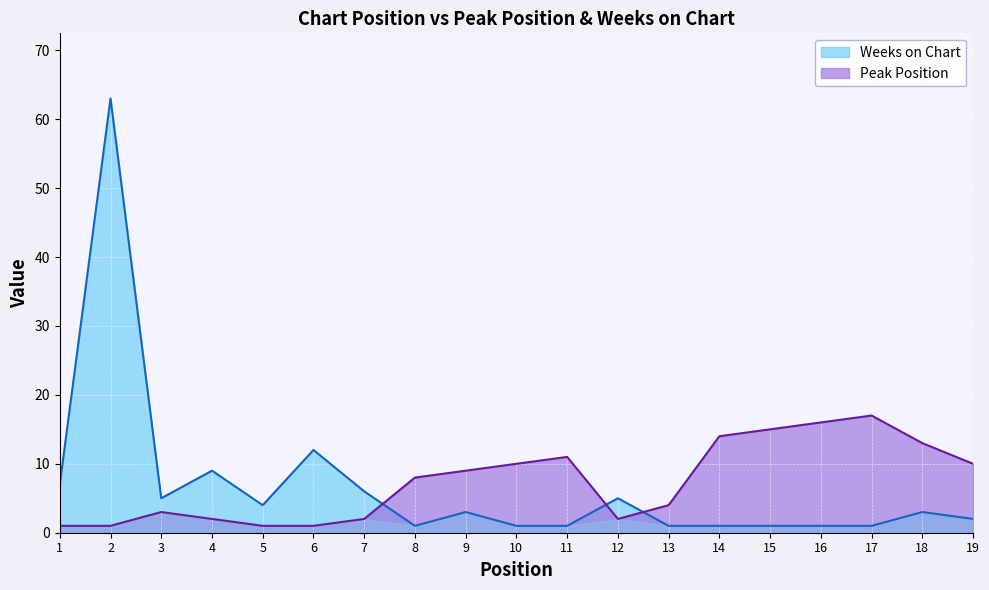

List the series in order of their overall mean, lowest first.

Weeks on Chart, Peak Position